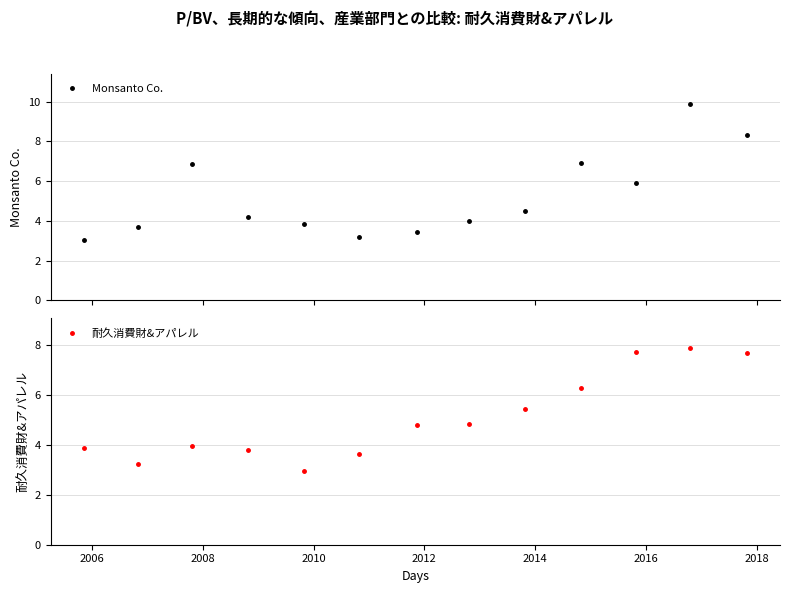

How many values in the Monsanto Co. series exceed 4?

8